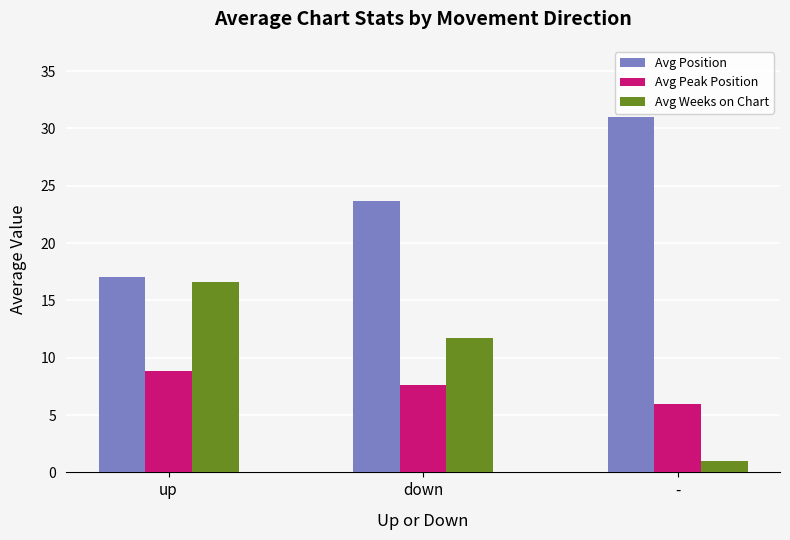

What is the total value across all series at down?

42.9